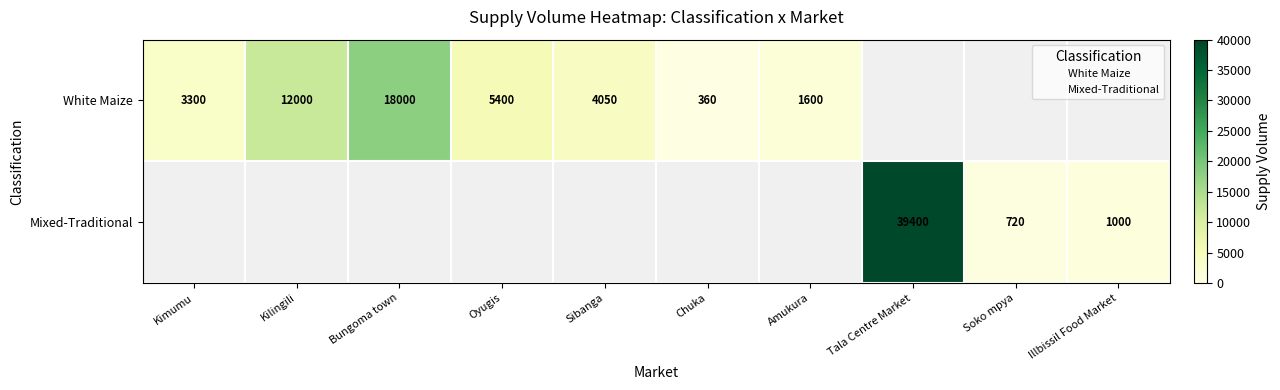

Rank the series by their average value, from lowest to highest.

White Maize, Mixed-Traditional